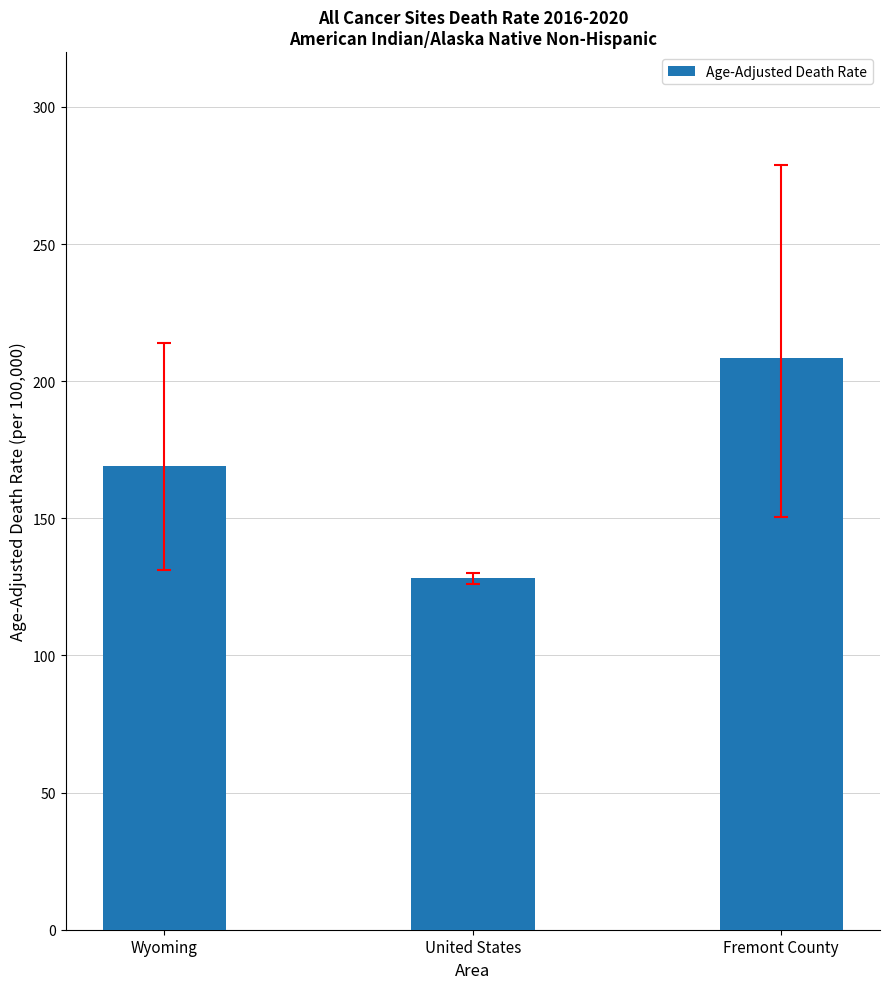

Between United States and Wyoming, which is larger?

Wyoming